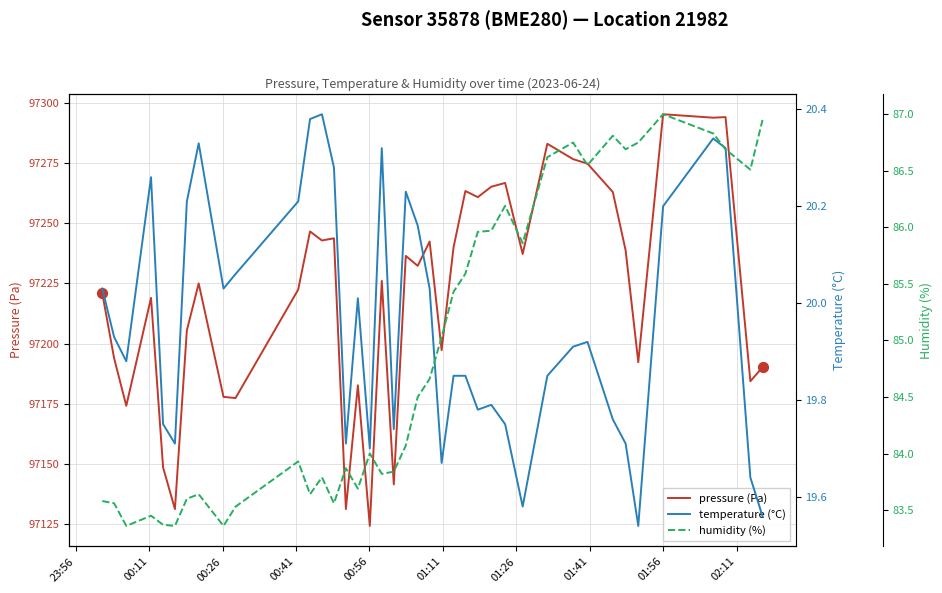

Which series reaches the maximum Y coordinate?

pressure (Pa)